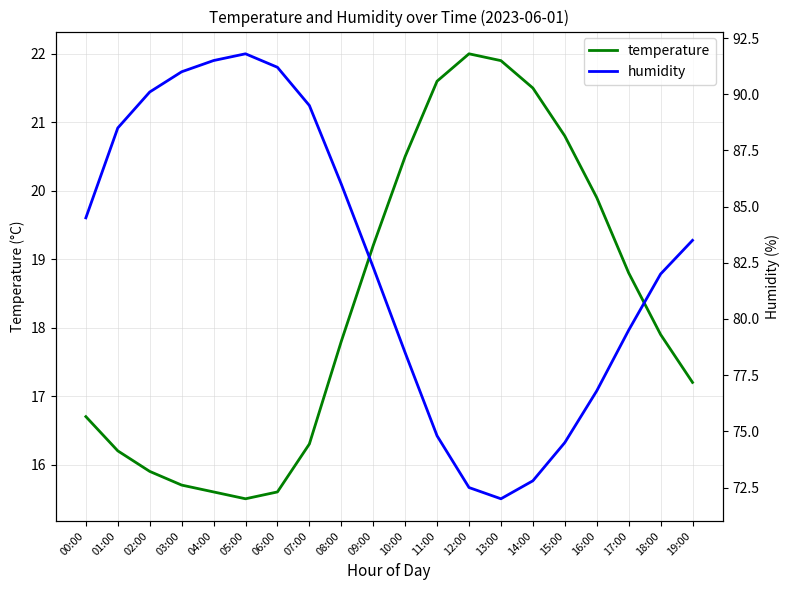

Where is the first local minimum for humidity?

13:00